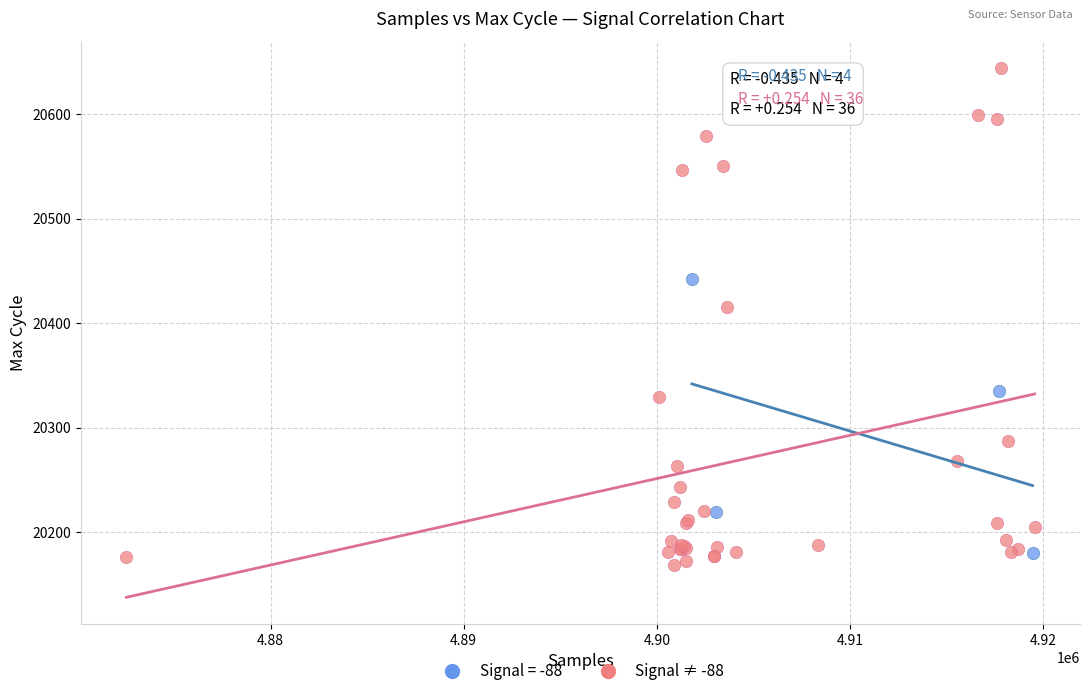

Which series contains the highest Y value?

Signal ≠ -88